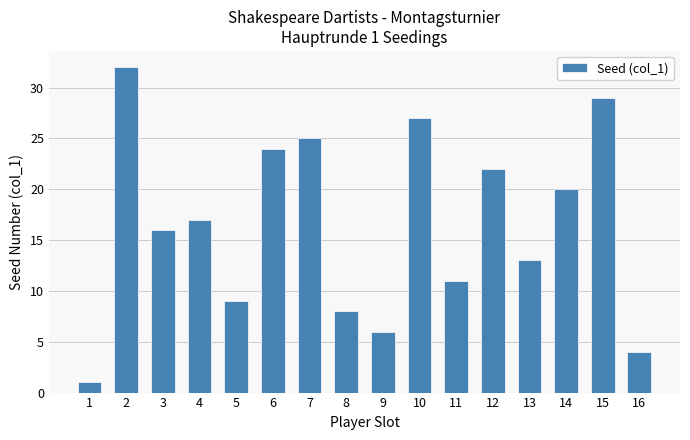

List the labels in order of value, smallest first.

1, 16, 9, 8, 5, 11, 13, 3, 4, 14, 12, 6, 7, 10, 15, 2